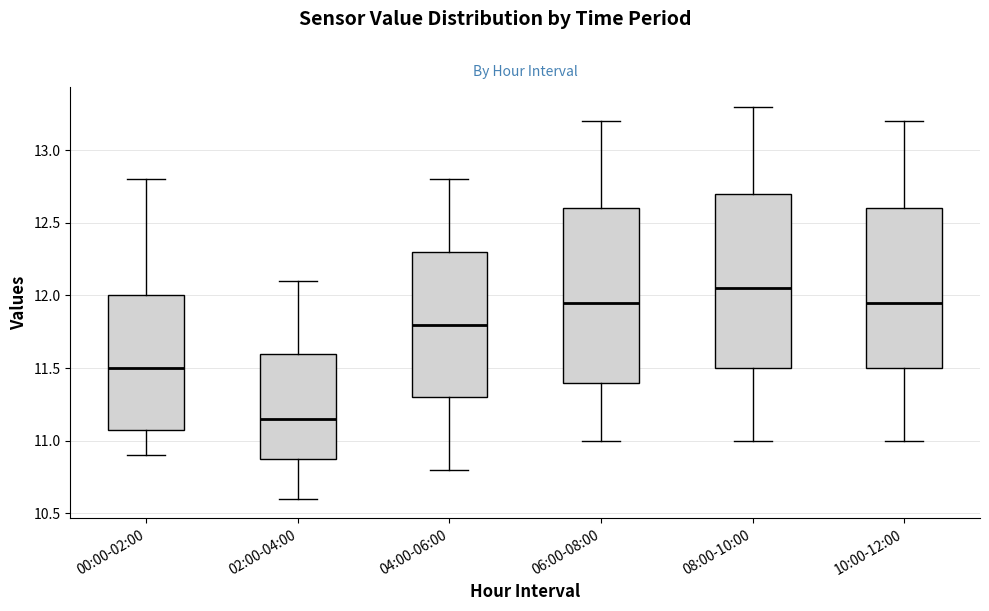

Where is the lower edge of the box for 04:00-06:00 on the y-axis? The values are not printed on the chart, so give them approximately, as read against the axis.

11.30